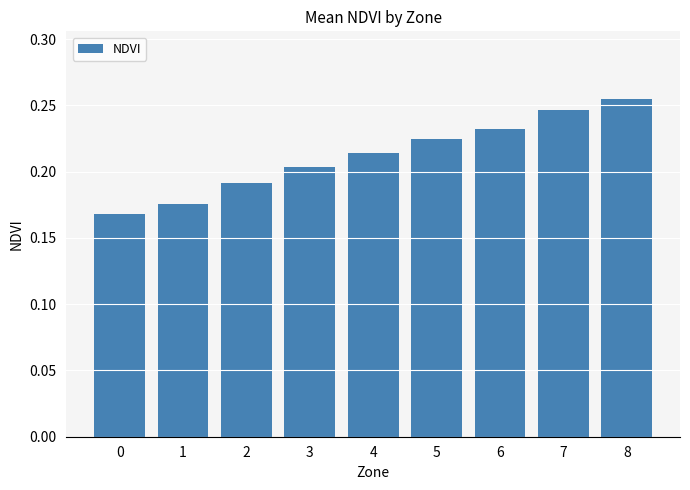

List the labels in order of value, smallest first.

0, 1, 2, 3, 4, 5, 6, 7, 8